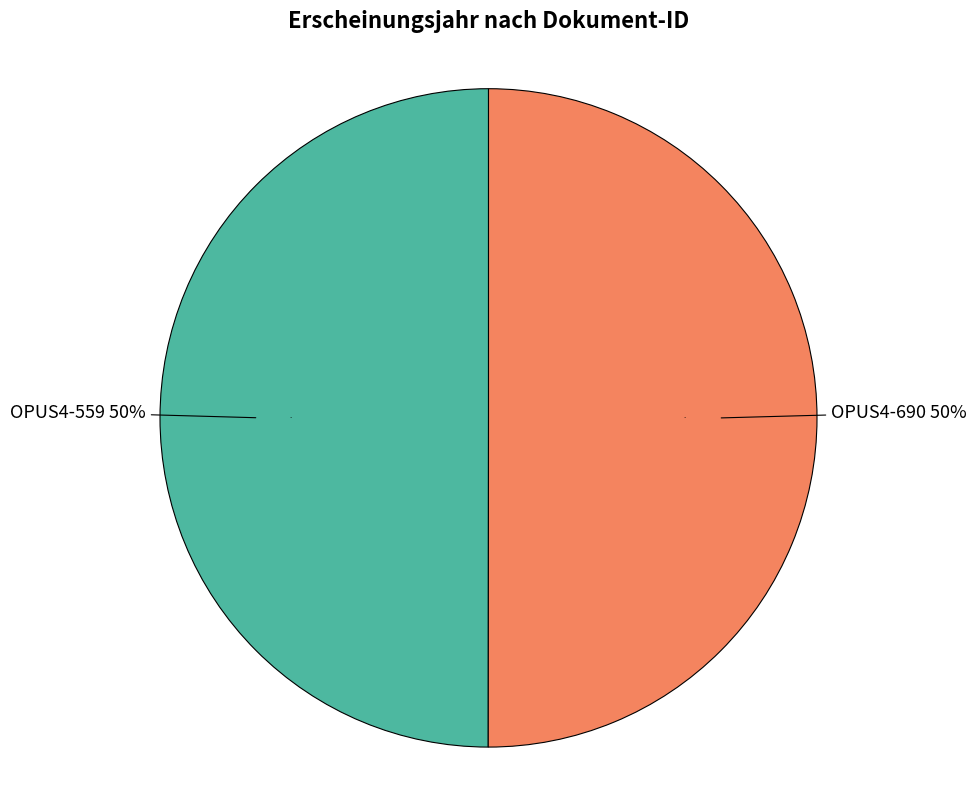

Combined, do OPUS4-559 and OPUS4-690 account for over 50%?

Yes